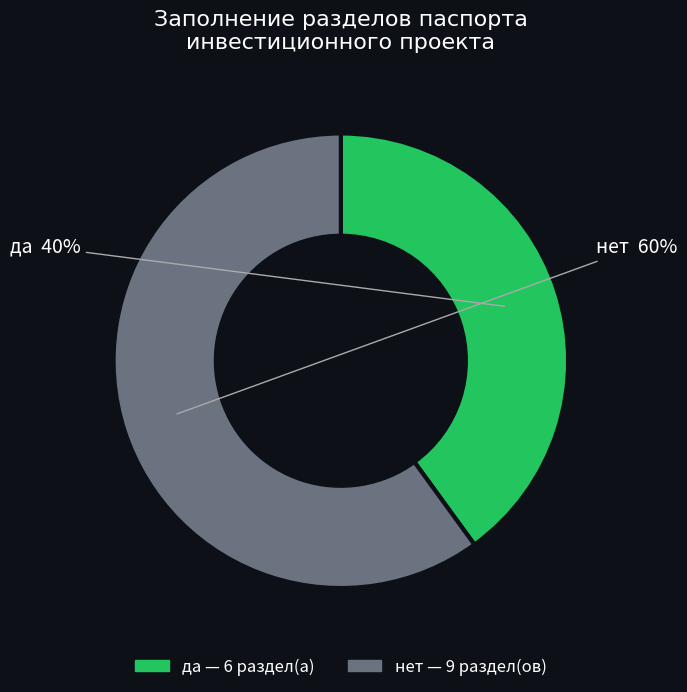

Does да represent more than half of the total?

No